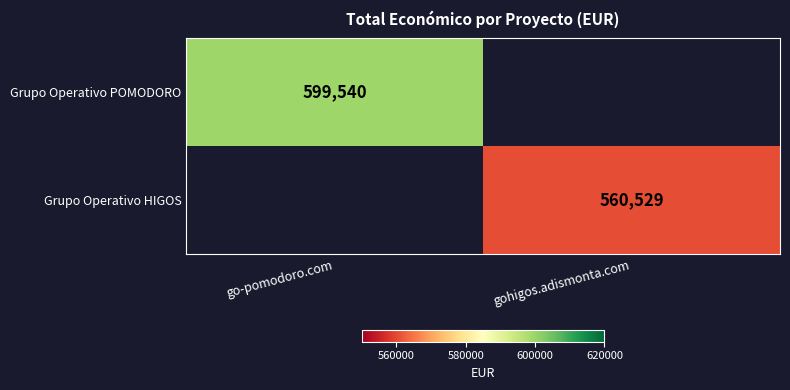

What is the maximum value shown in the chart?

599540.0